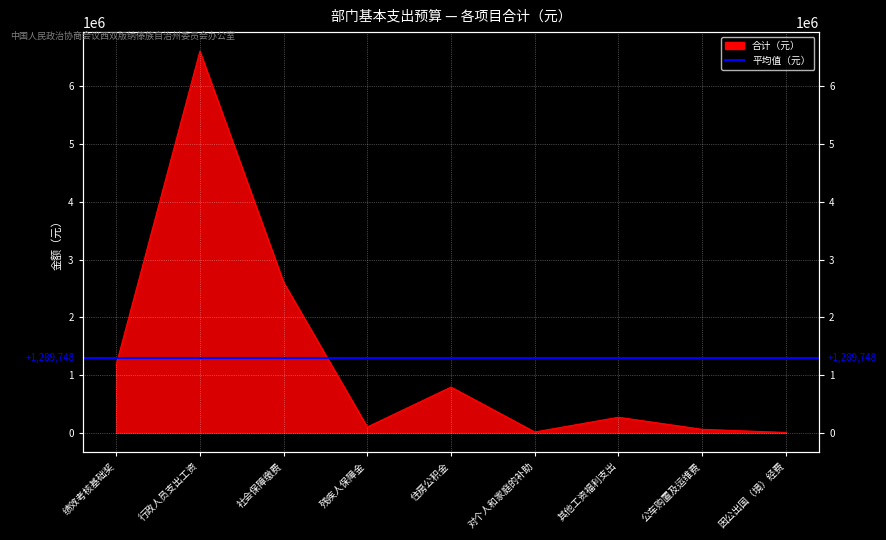

What is the sum of the values at 行政人员支出工资 and 残疾人保障金?

6706720.0